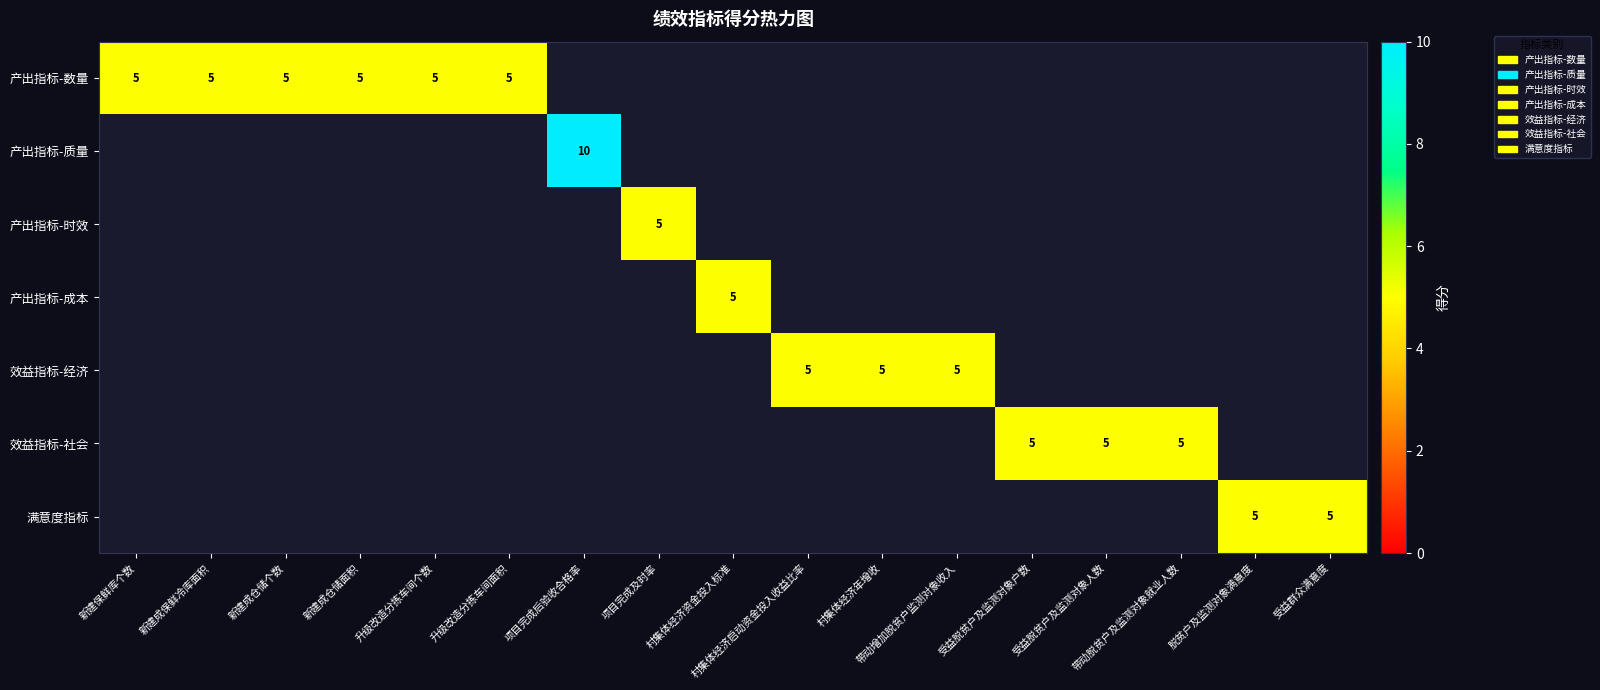

True or false: 产出指标-数量 has a value of 1.8 at 新建成仓储面积.

False